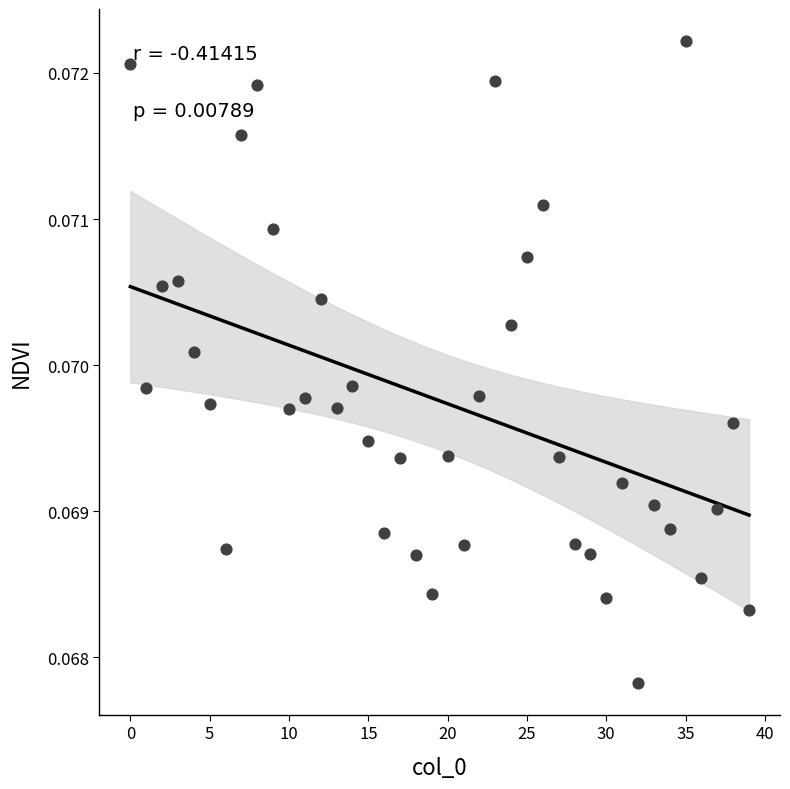

How many points are shown in the scatter plot?

40